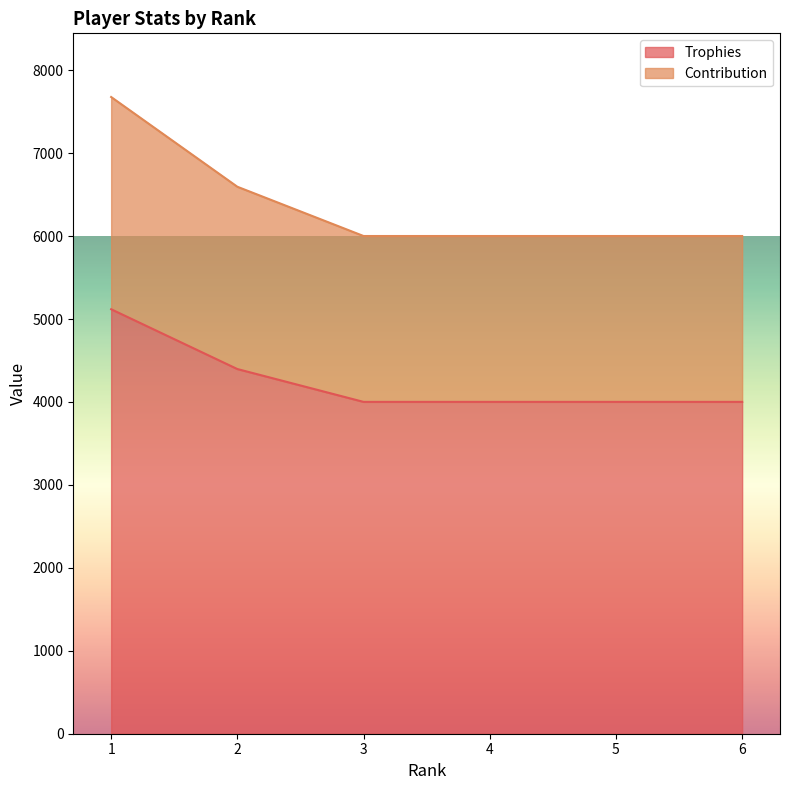

List the labels in order of Contribution value, largest first.

1, 2, 3, 4, 5, 6